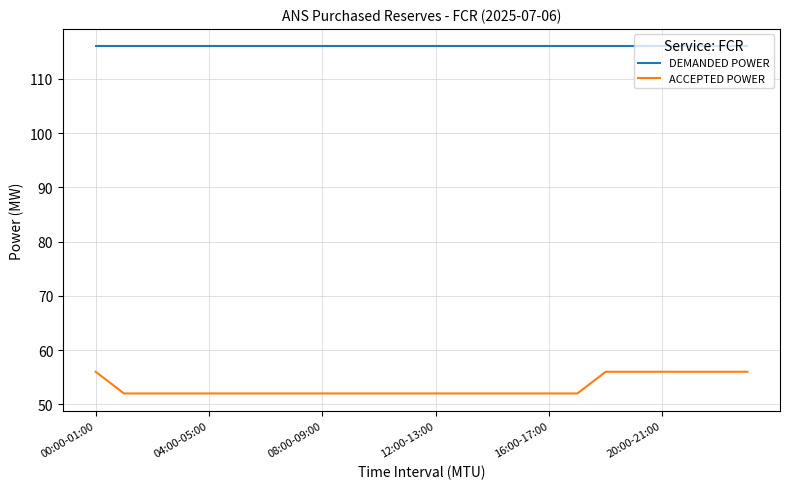

Which series has the largest total across all categories?

DEMANDED POWER